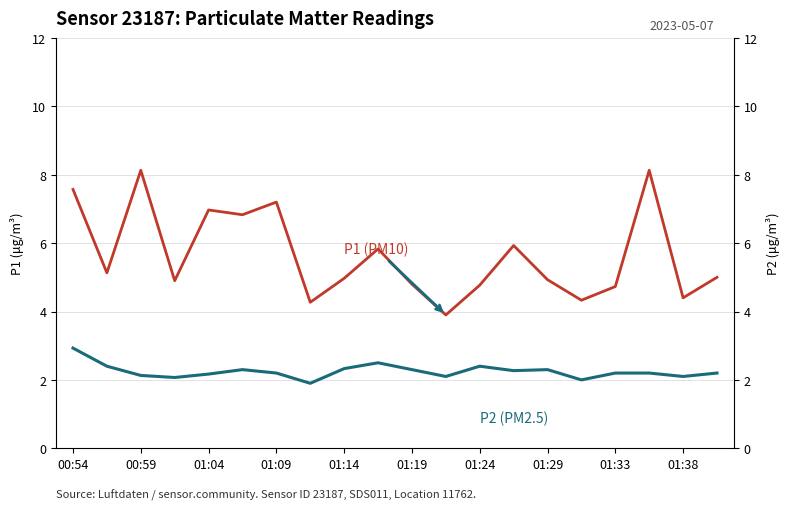

What is the value of the P1 (PM10) point at the 9th from the left?

5.0